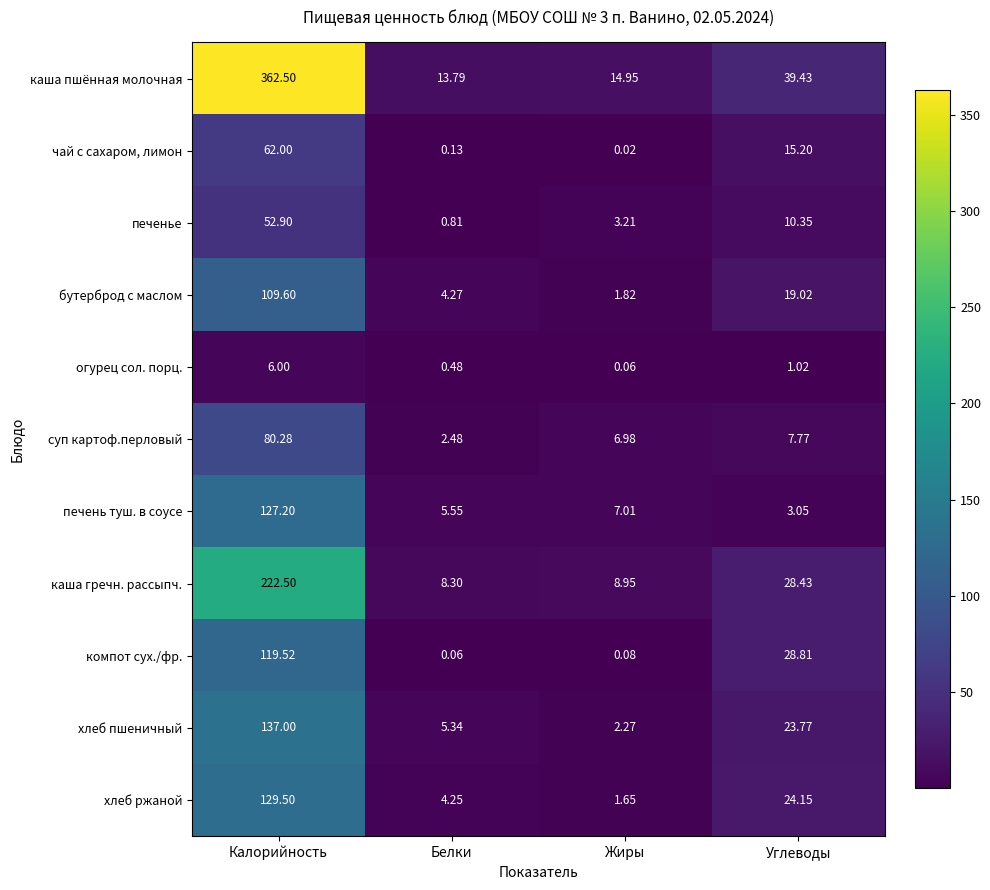

Rank the series by their maximum value, from highest to lowest.

каша пшённая молочная, каша гречн. рассыпч., хлеб пшеничный, хлеб ржаной, печень туш. в соусе, компот сух./фр., бутерброд с маслом, суп картоф.перловый, чай с сахаром, лимон, печенье, огурец сол. порц.